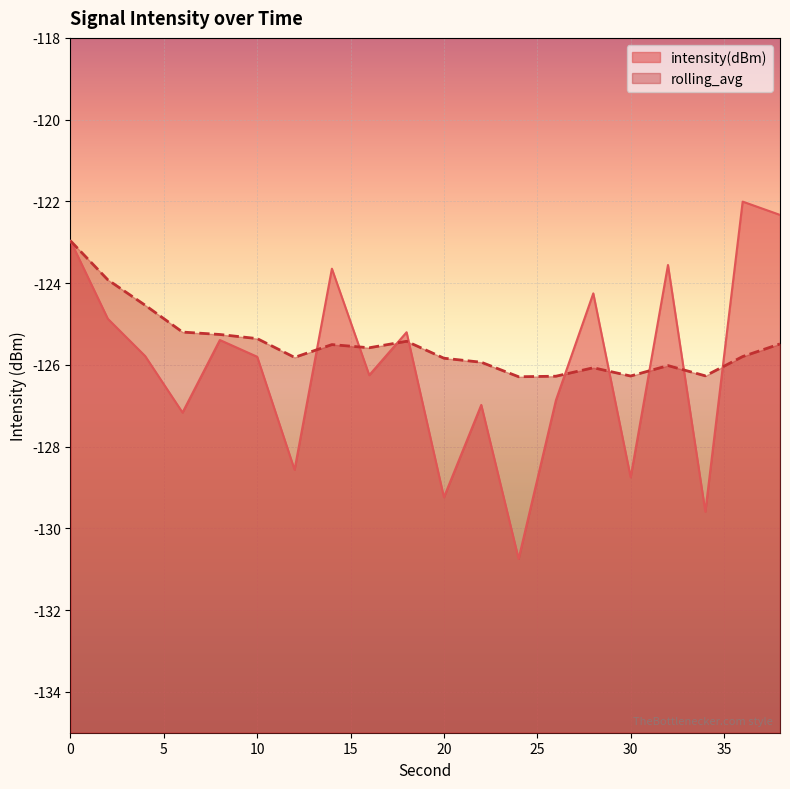

True or false: intensity(dBm) has more than 0 points higher than both neighbors.

True